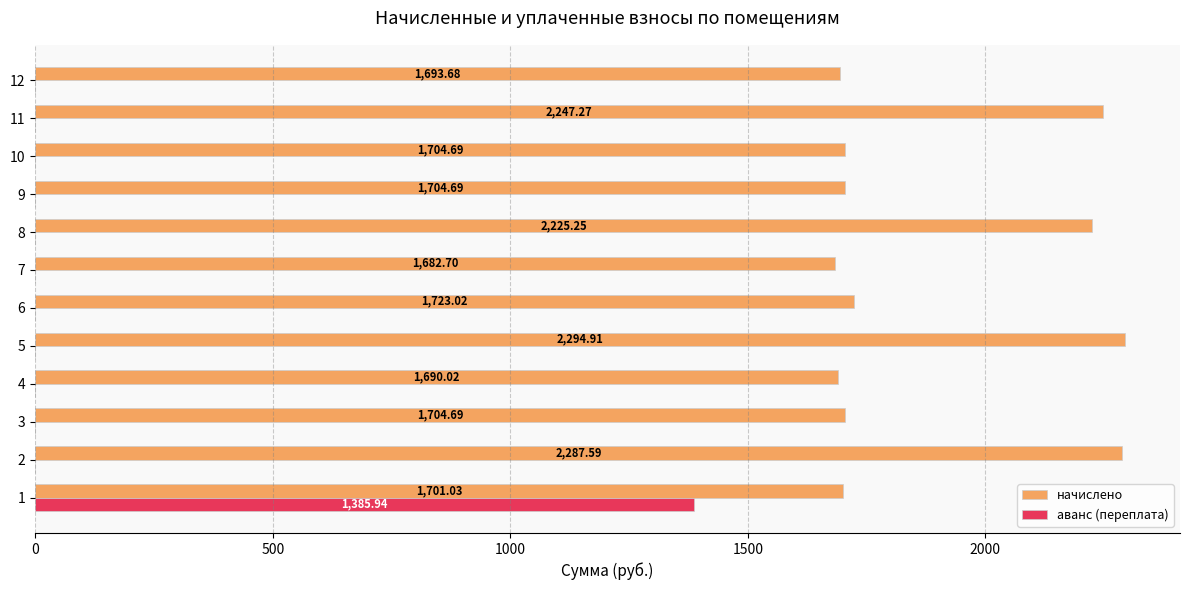

Which series has the widest spread of values?

аванс (переплата)